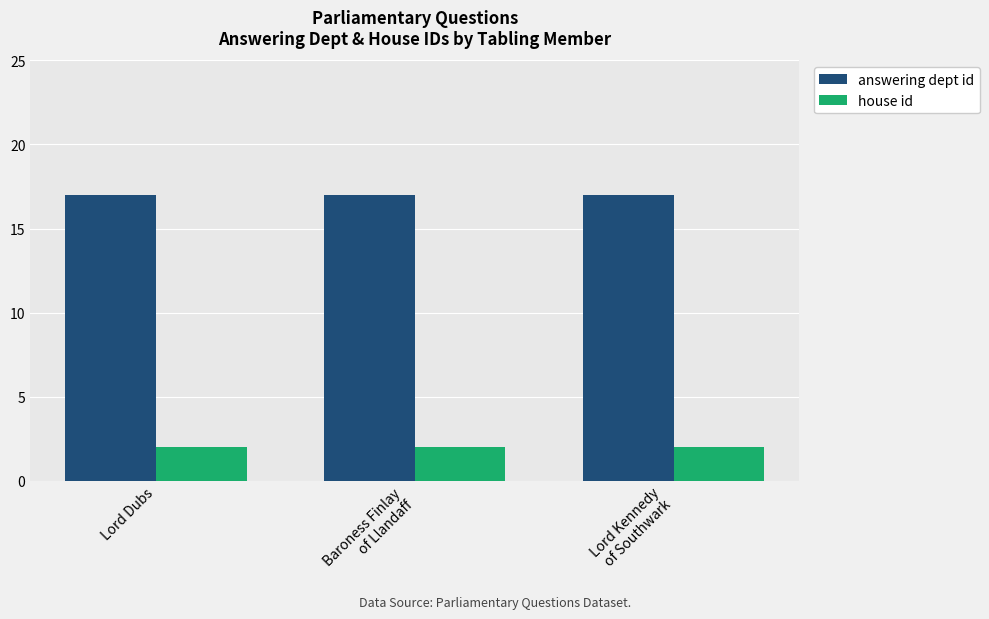

Reading right to left, what are all the values shown in this chart?

answering dept id: 17	17	17
house id: 2	2	2